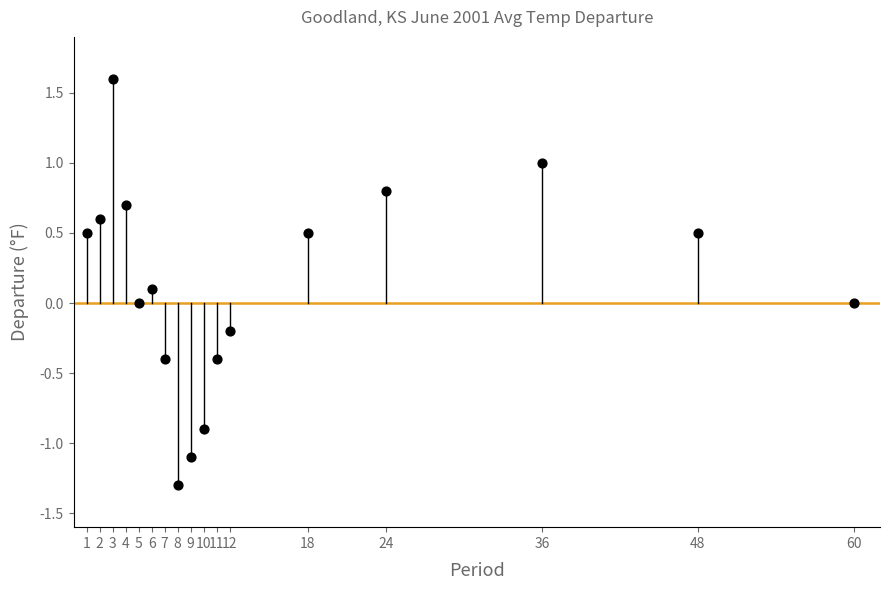

What is the range of Y values (max minus min)?

2.9